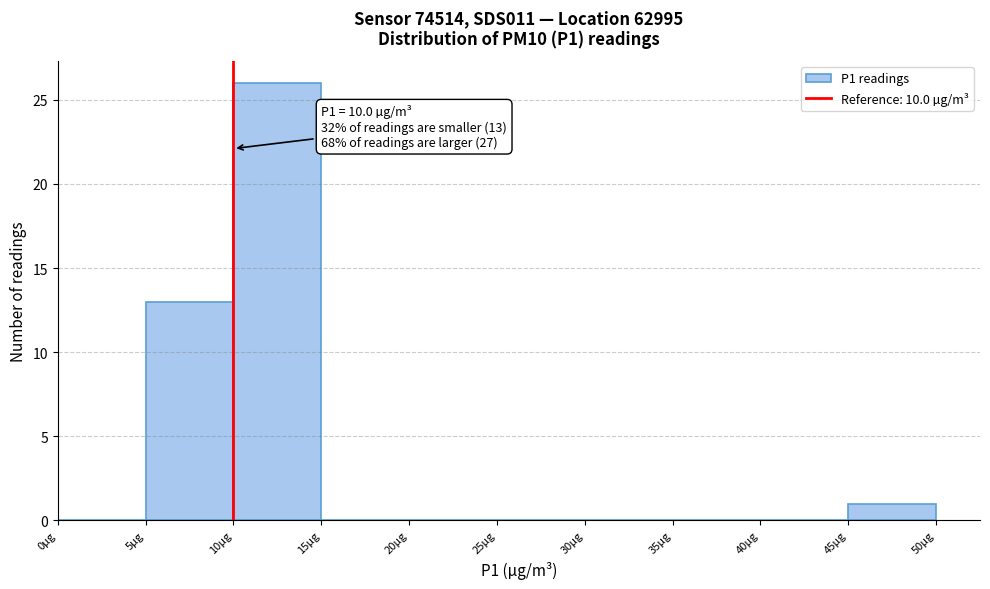

Which range on the x-axis has the tallest bar?

10 to 15